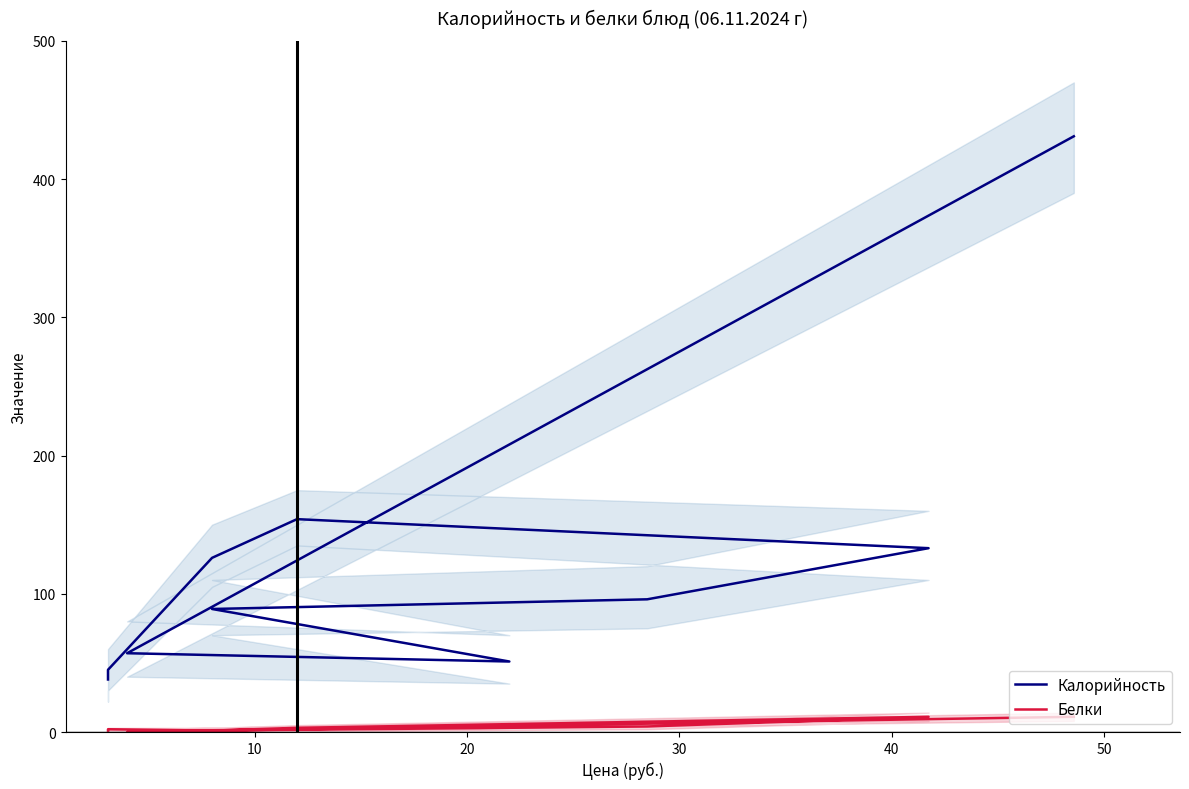

The Белки series shows 1 at 8. True or false?

False